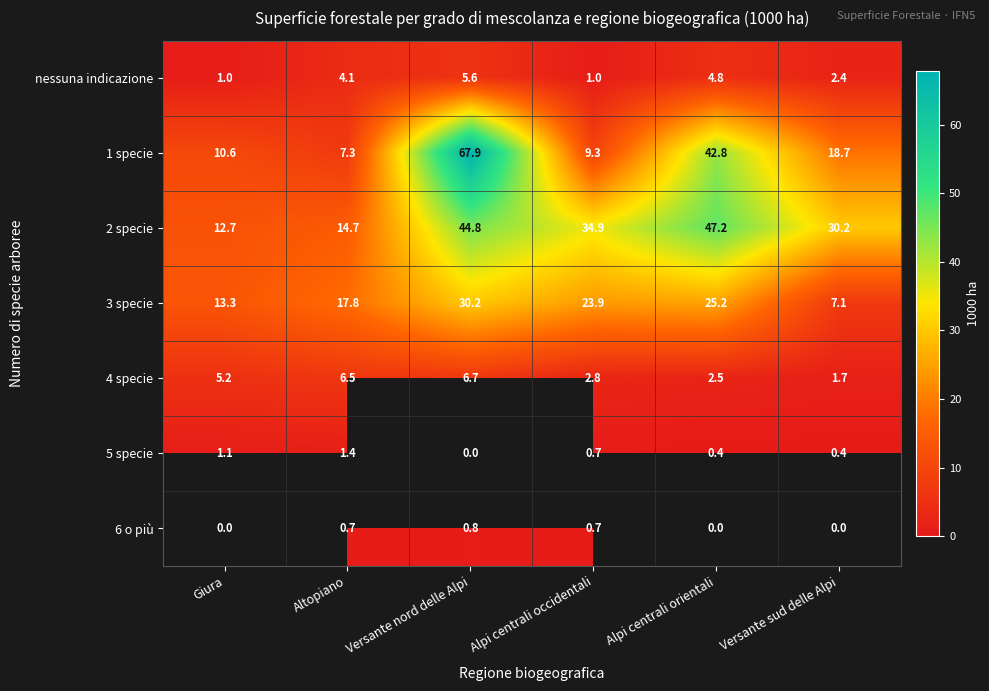

The 4 specie series shows 2.5 at Alpi centrali orientali. True or false?

True